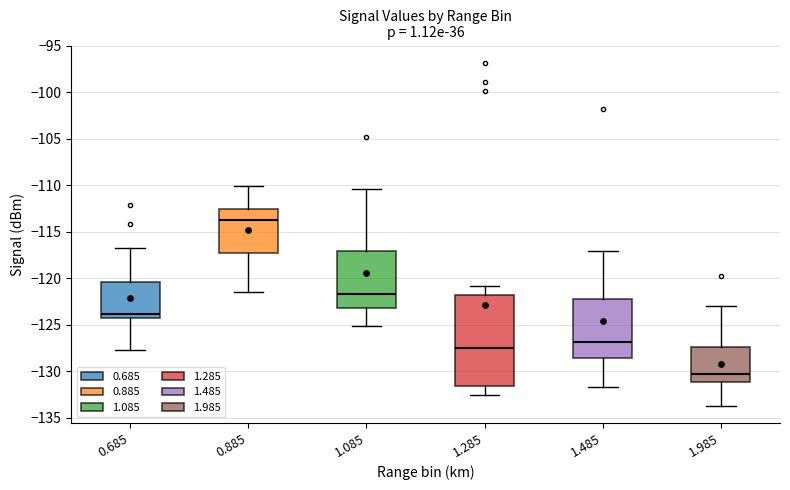

Which box's median line is the highest?

0.885